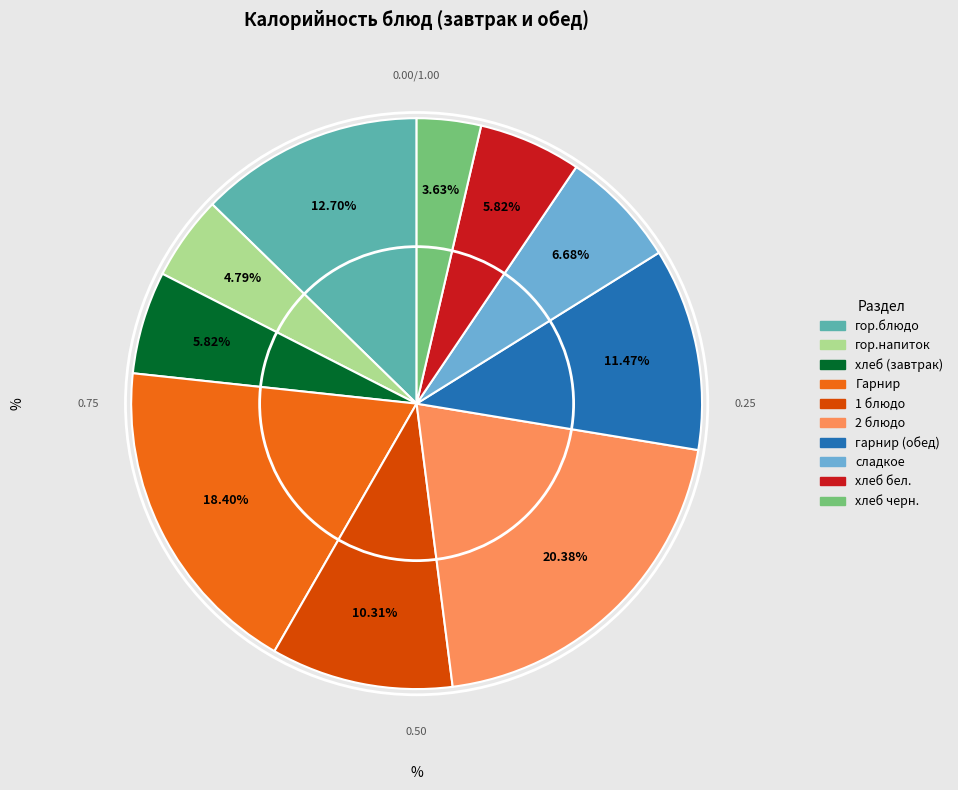

Does any single category account for the majority?

No